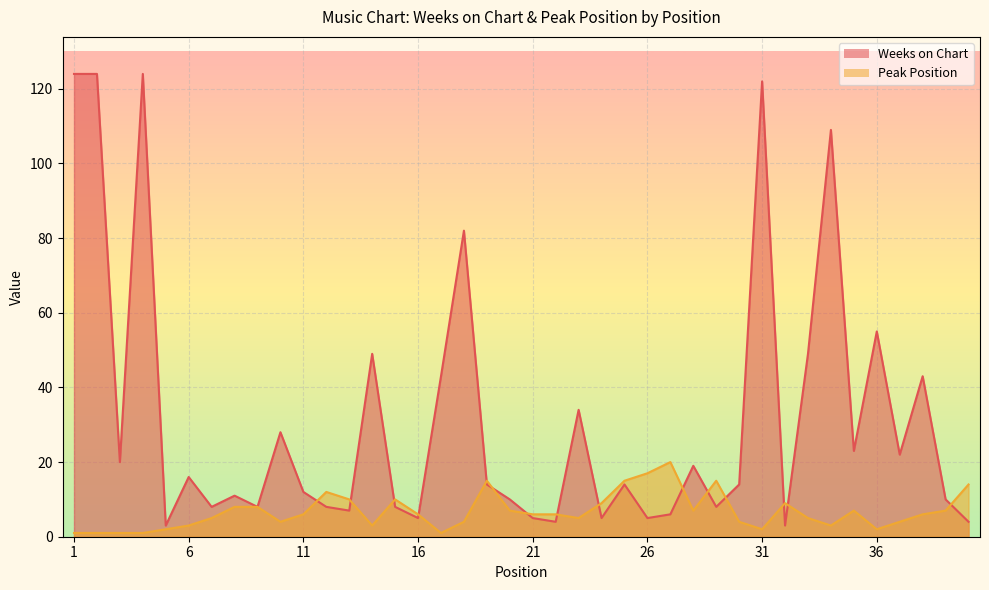

At which category does Weeks on Chart reach its first local peak?

4